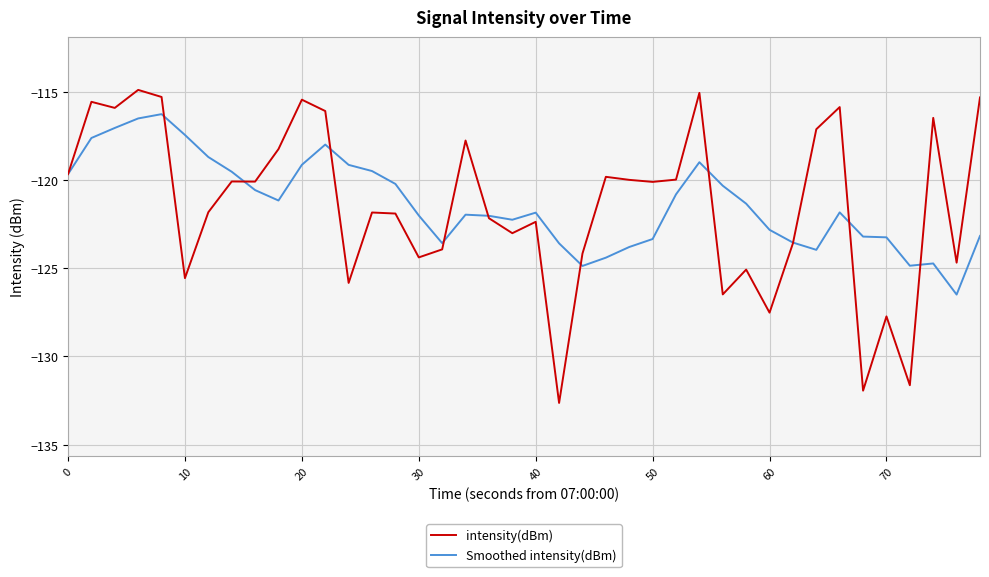

What is the smallest value displayed?

-132.6